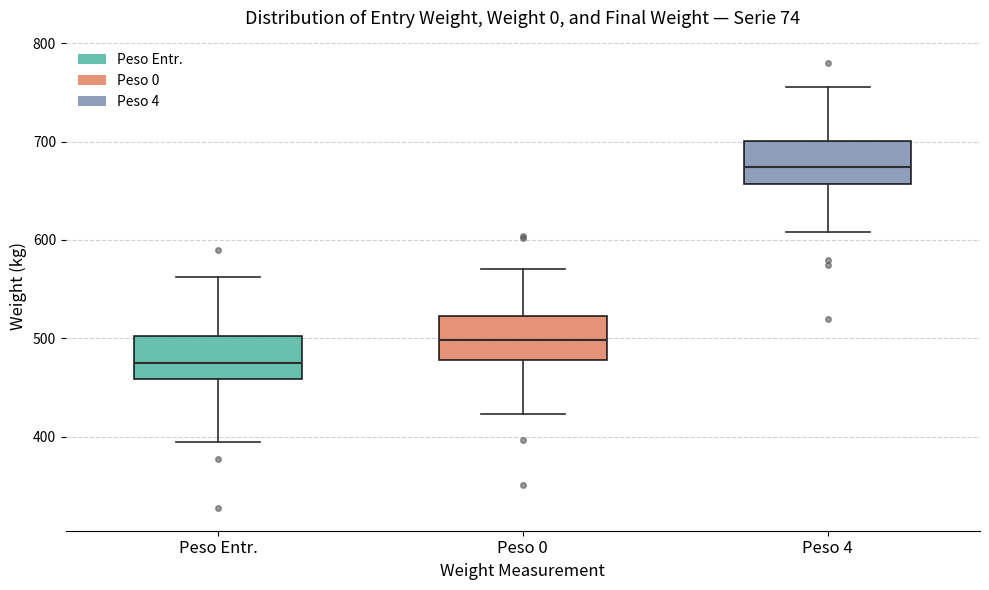

Where is the upper edge of the box for Peso Entr. on the y-axis? The values are not printed on the chart, so give them approximately, as read against the axis.

500